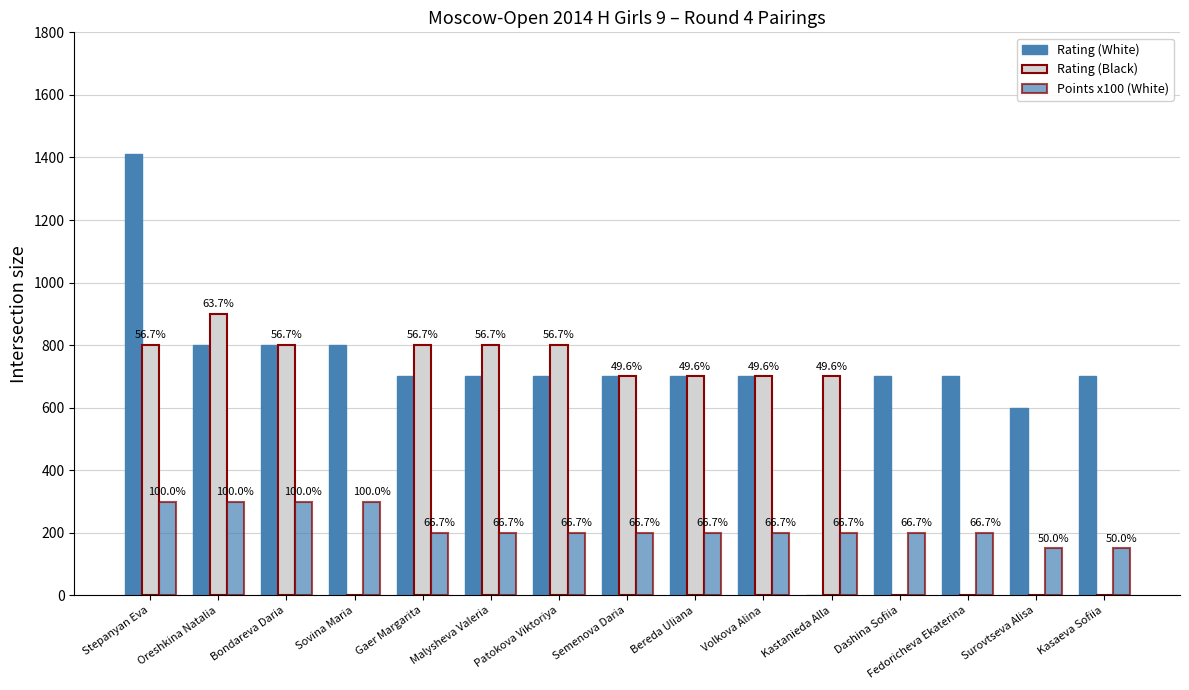

Reading left to right, transcribe all the data shown in this chart.

Rating (White): 1412	800	800	800	700	700	700	700	700	700	0	700	700	600	700
Rating (Black): 800	900	800	0	800	800	800	700	700	700	700	0	0	0	0
Points x100 (White): 300	300	300	300	200	200	200	200	200	200	200	200	200	150	150